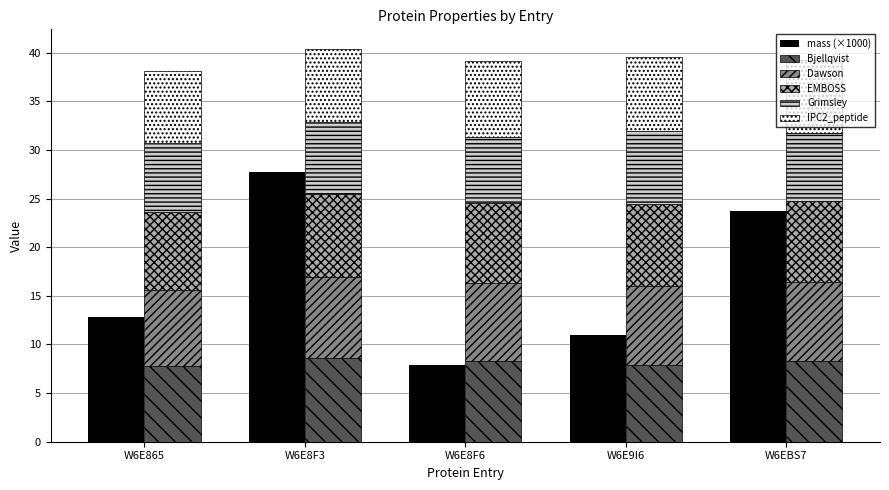

Reading left to right, extract all data points from this chart.

mass (×1000): W6E865=12.8	W6E8F3=27.7	W6E8F6=7.9	W6E9I6=11.0	W6EBS7=23.7
Bjellqvist: W6E865=7.8	W6E8F3=8.6	W6E8F6=8.3	W6E9I6=7.9	W6EBS7=8.3
Dawson: W6E865=7.8	W6E8F3=8.4	W6E8F6=8.0	W6E9I6=8.2	W6EBS7=8.1
EMBOSS: W6E865=8.1	W6E8F3=8.6	W6E8F6=8.2	W6E9I6=8.4	W6EBS7=8.3
Grimsley: W6E865=7.0	W6E8F3=7.4	W6E8F6=6.8	W6E9I6=7.5	W6EBS7=7.1
IPC2_peptide: W6E865=7.4	W6E8F3=7.5	W6E8F6=7.8	W6E9I6=7.6	W6EBS7=7.4